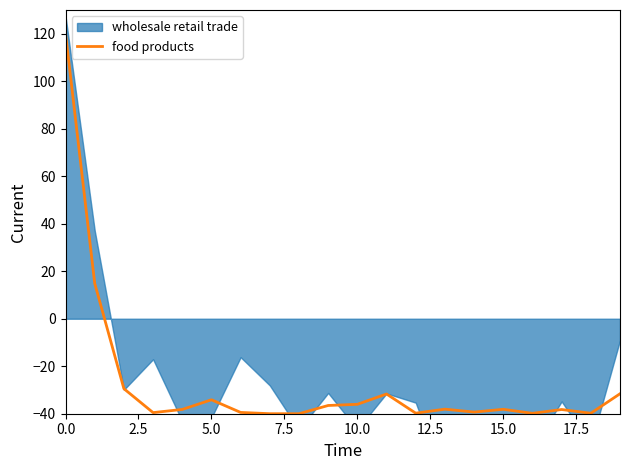

Read the value at 17.

-38.2